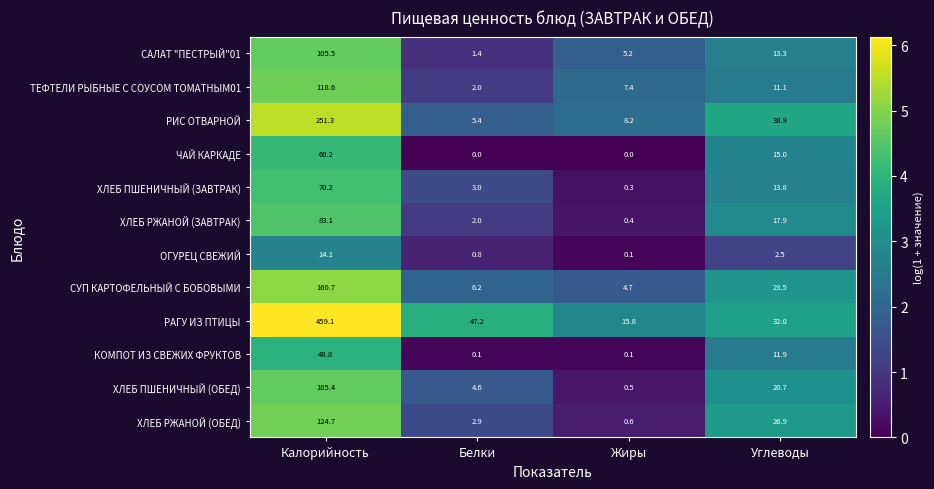

What value does the ХЛЕБ ПШЕНИЧНЫЙ (ЗАВТРАК) series have at Белки?

3.0